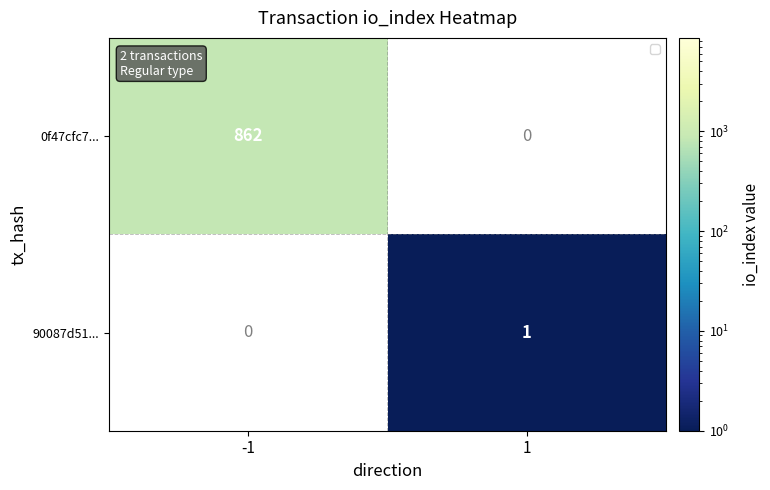

The value of 0f47cfc7... at -1 is 1190. True or false?

False